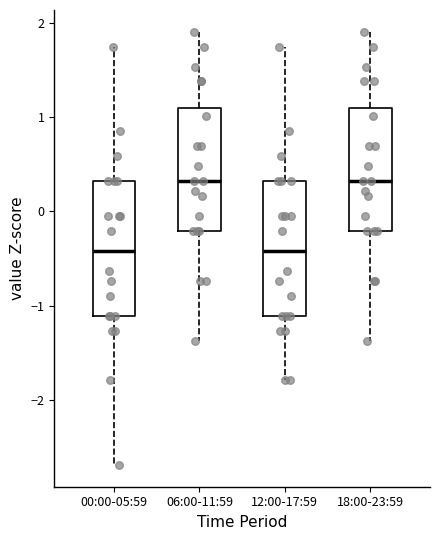

Reading left to right, read every box against the y-axis: the position of its median line, the range the box covers, and the ends of its whiskers. The values are not printed on the chart, so give them approximately, as read against the axis.

00:00-05:59: median -0.4, box -1.1 to 0.3, whiskers -2.7 to 1.7
06:00-11:59: median 0.3, box -0.2 to 1.1, whiskers -1.4 to 1.9
12:00-17:59: median -0.4, box -1.1 to 0.3, whiskers -1.8 to 1.7
18:00-23:59: median 0.3, box -0.2 to 1.1, whiskers -1.4 to 1.9